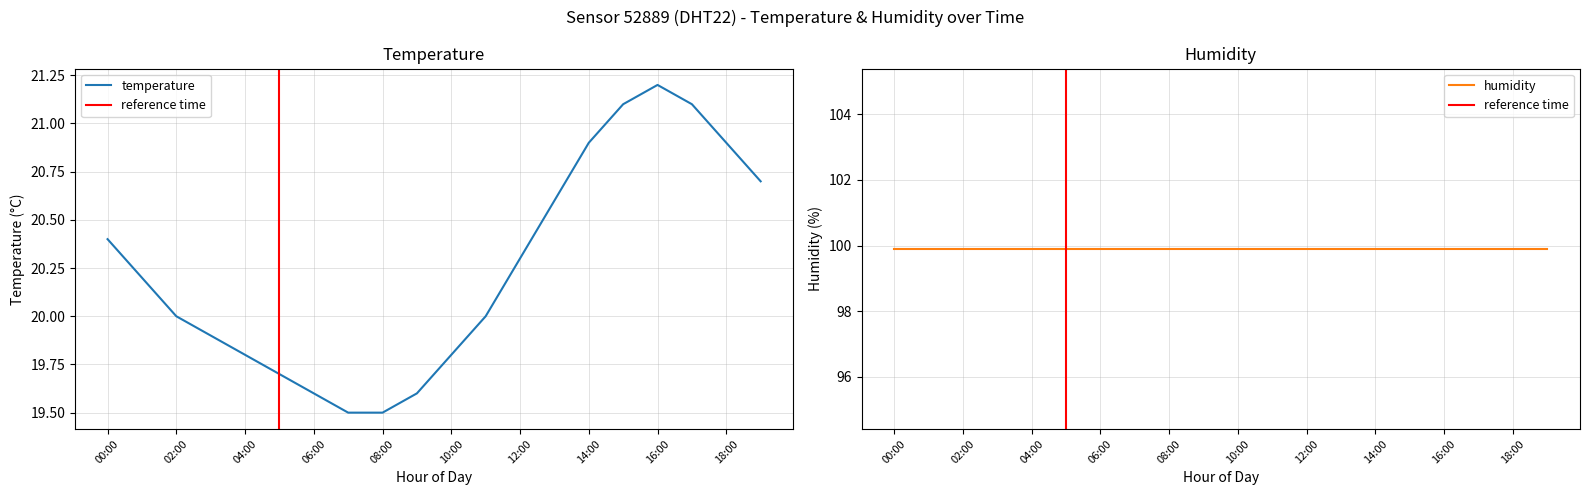

What is the ratio of the value at 09:00 to the value at 18:00?

0.9